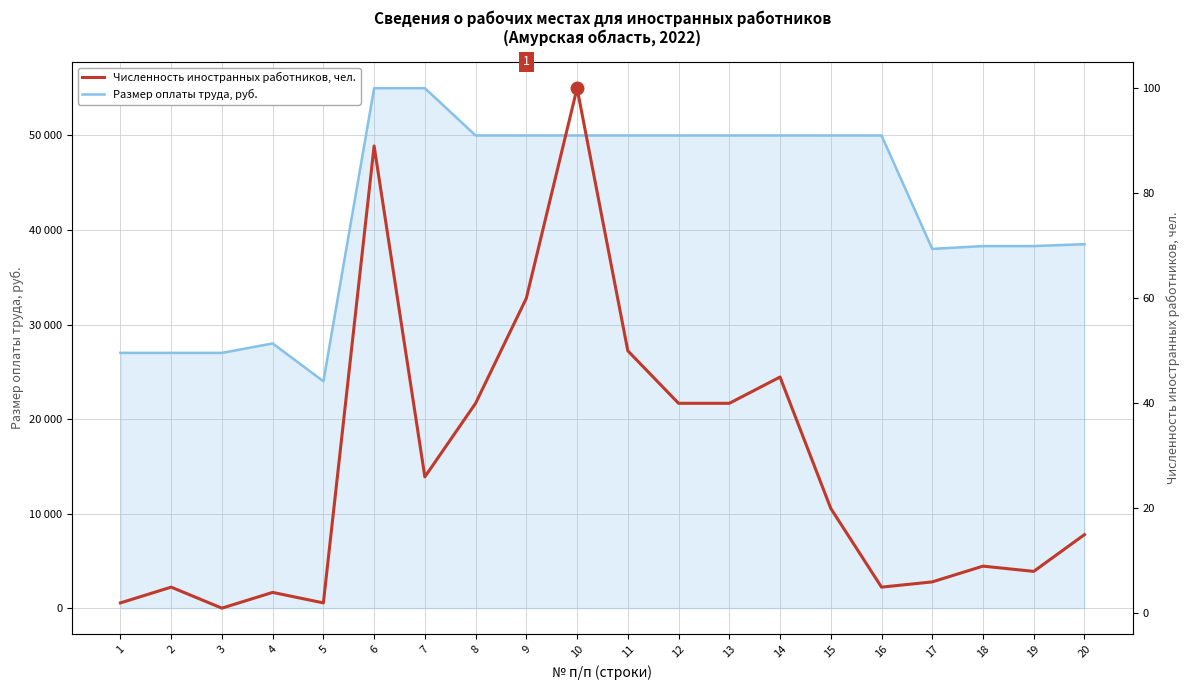

Which has a higher value, 2 or 16?

16